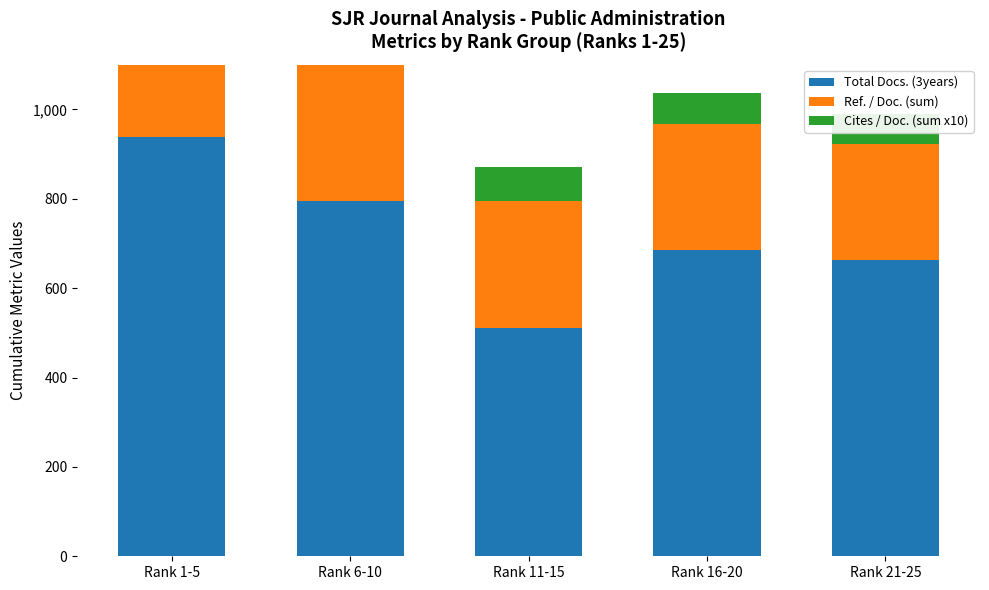

At how many categories does at least one series exceed 371?

5